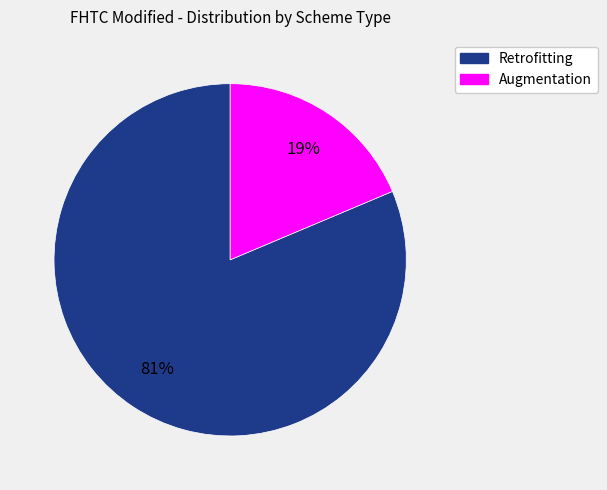

How many segments does this pie chart have?

2